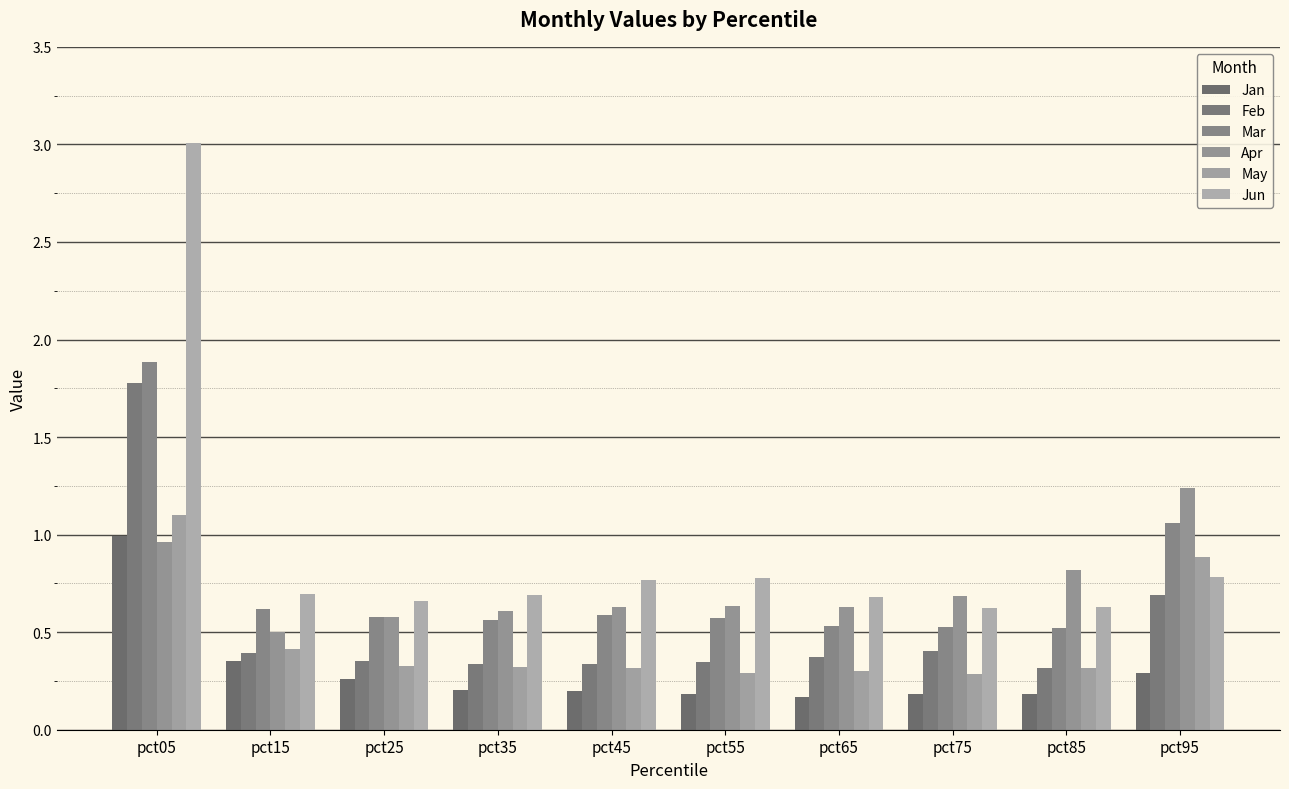

How many groups of bars are there?

10